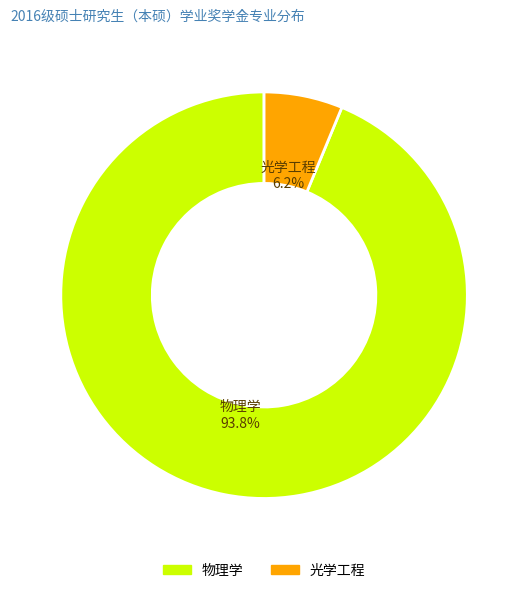

Combined, what portion of the pie is 物理学 and 光学工程?

100.0%